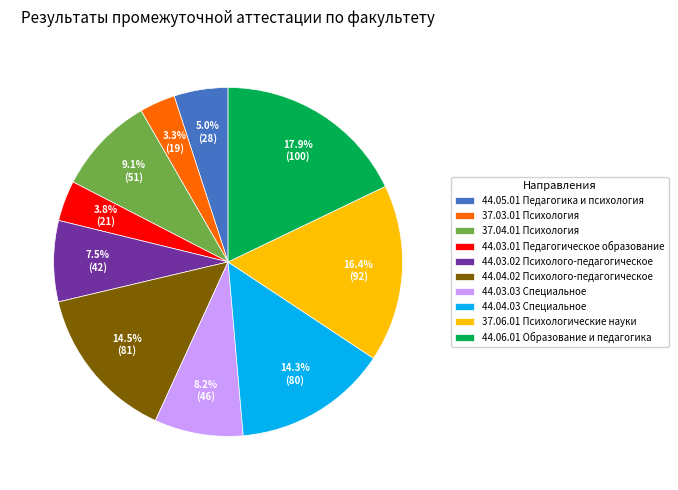

Does any single category account for the majority?

No